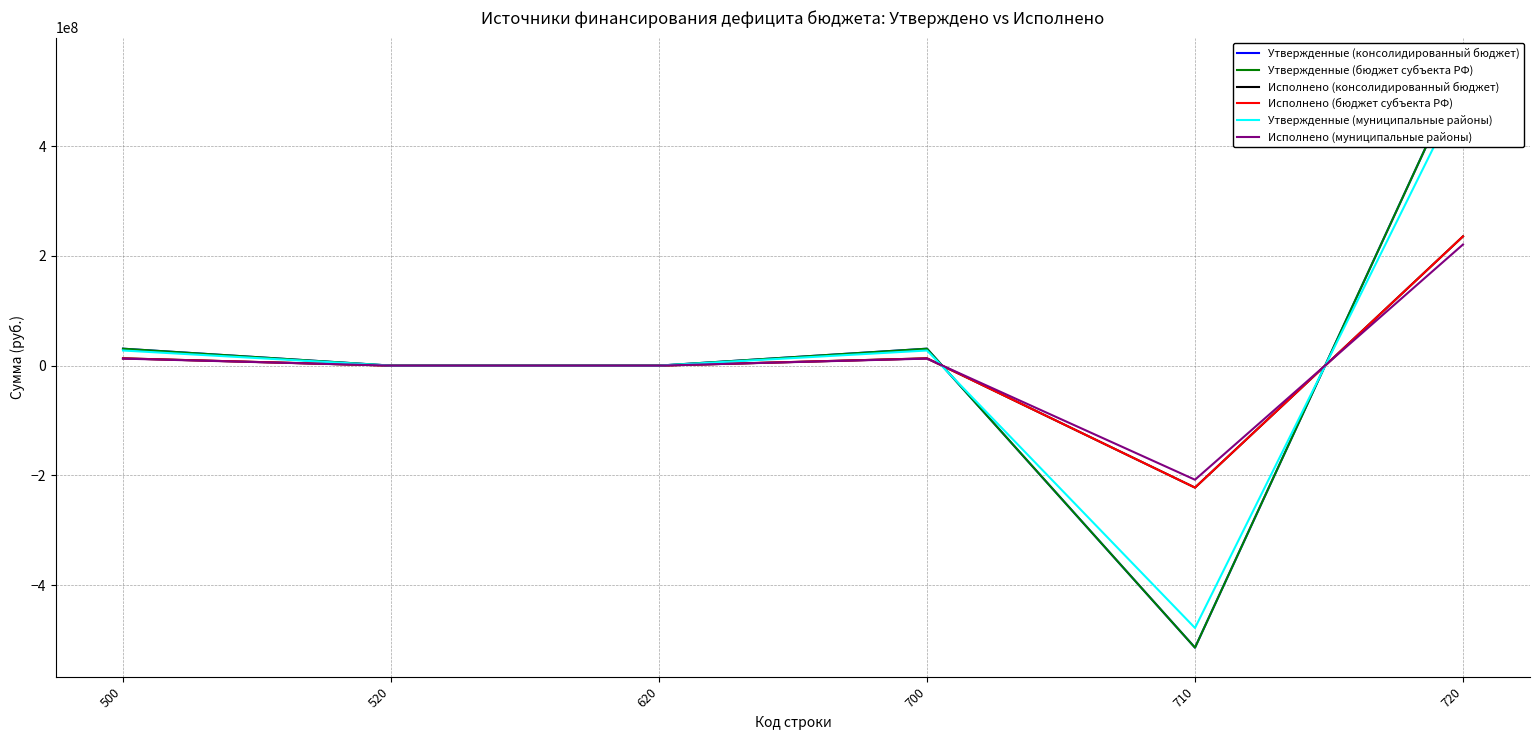

The Утвержденные (муниципальные районы) series shows -755777406.2 at 710. True or false?

False